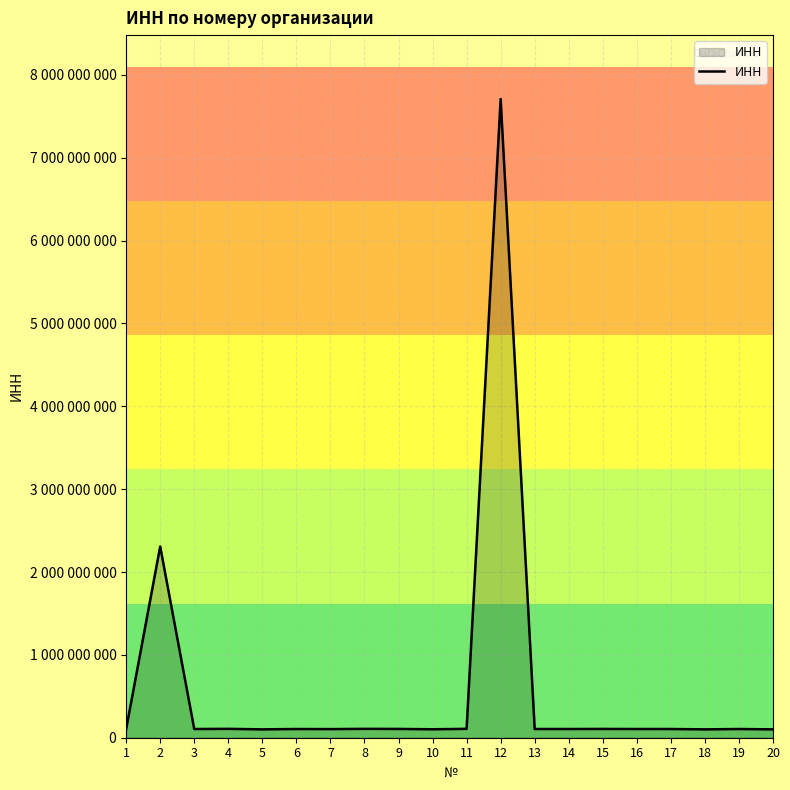

What is the average value?

595023281